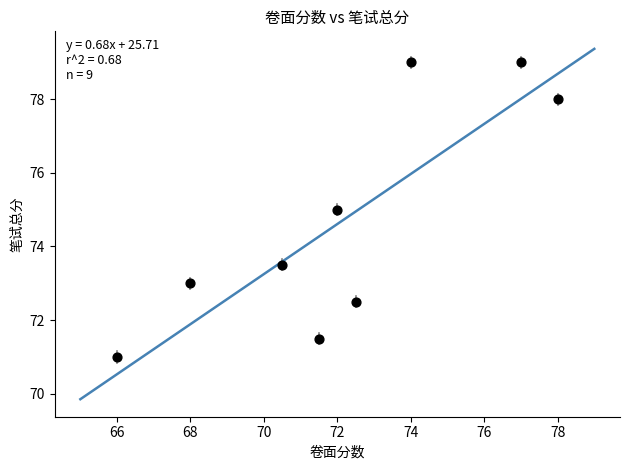

What is the range of Y values (max minus min)?

8.0